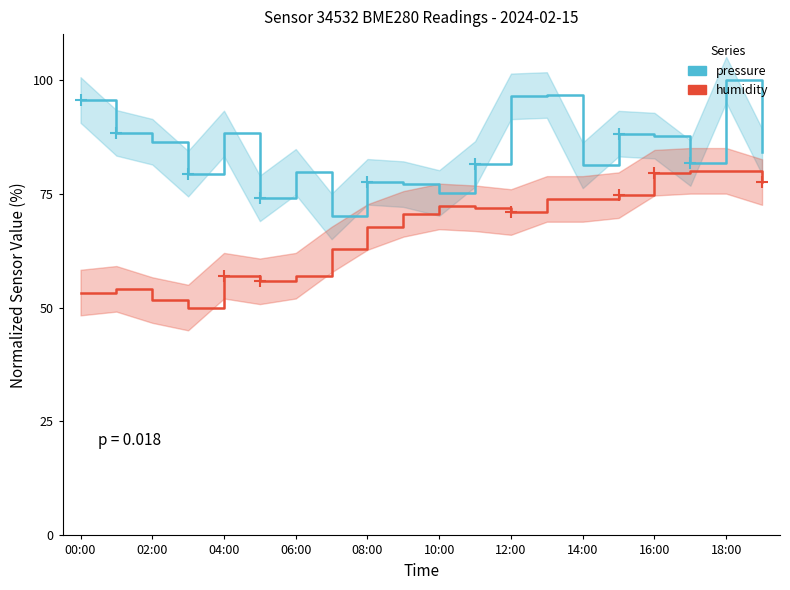

Is this an area chart (filled region under the line)?

No